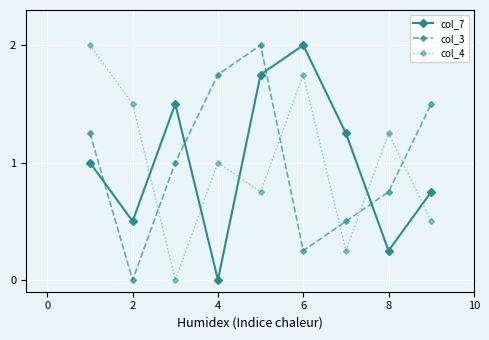

What is the value of the col_4 point at the 9th from the left?

0.5